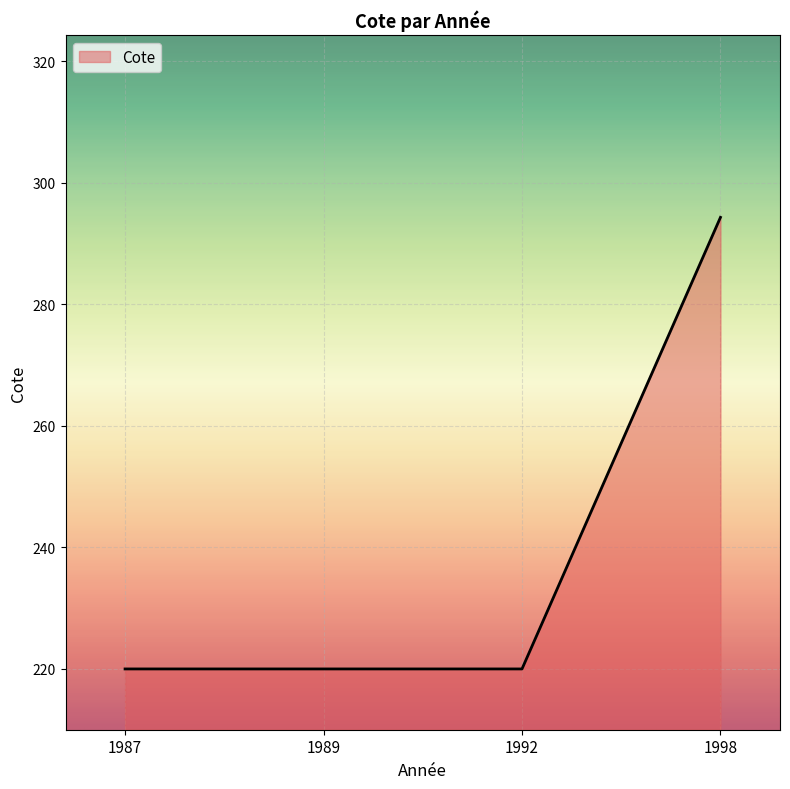

What is the sum of the values at 1992 and 1998?

514.3